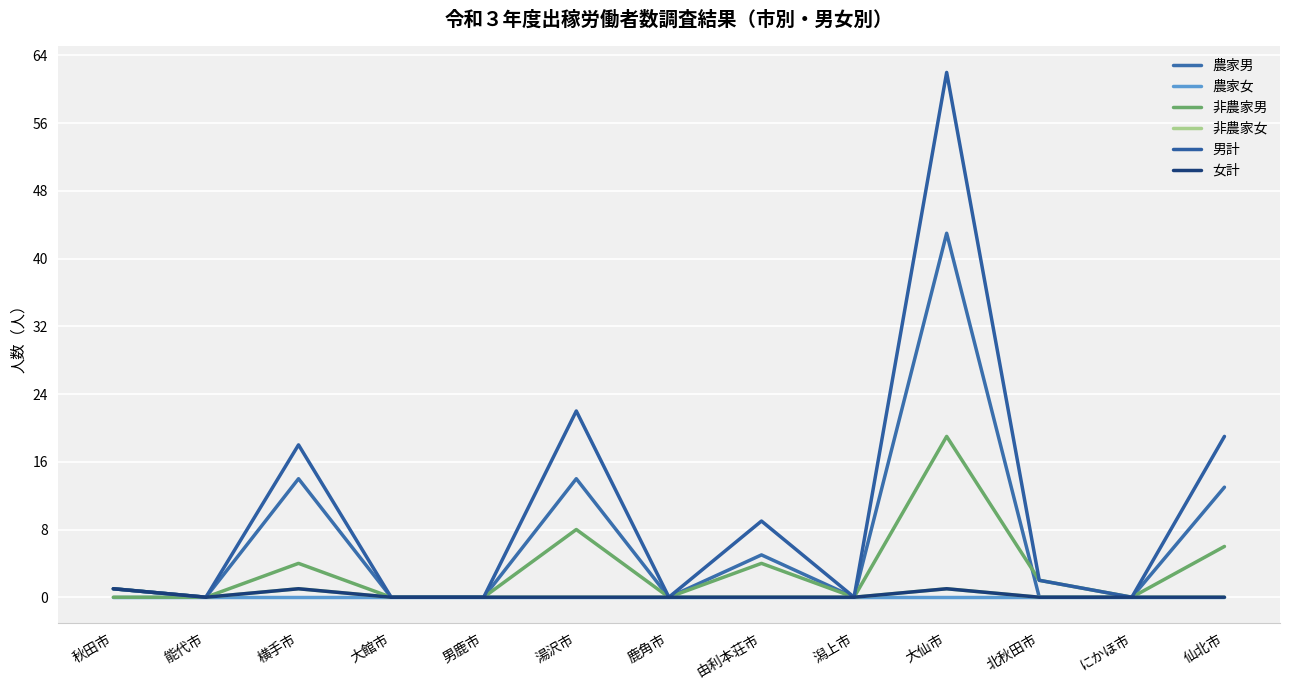

Where is 農家女 nearest to the value 0?

秋田市